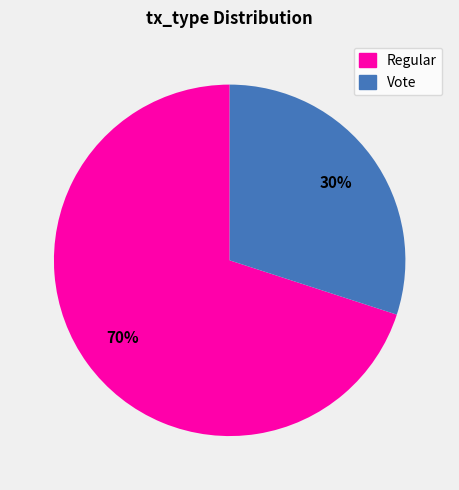

The Vote slice represents 36% of the pie. True or false?

False